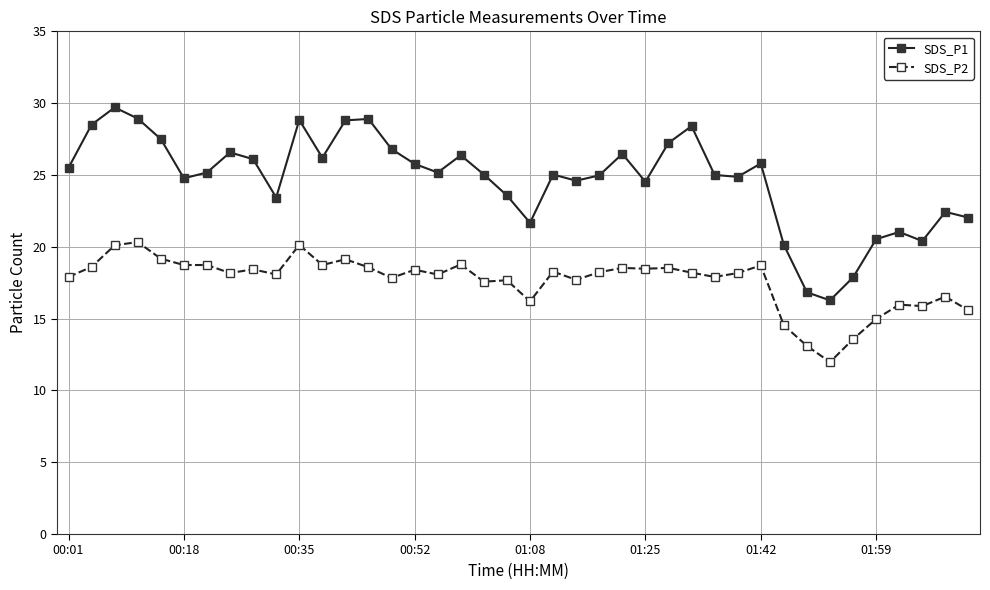

Rank the series by their average value, from highest to lowest.

SDS_P1, SDS_P2